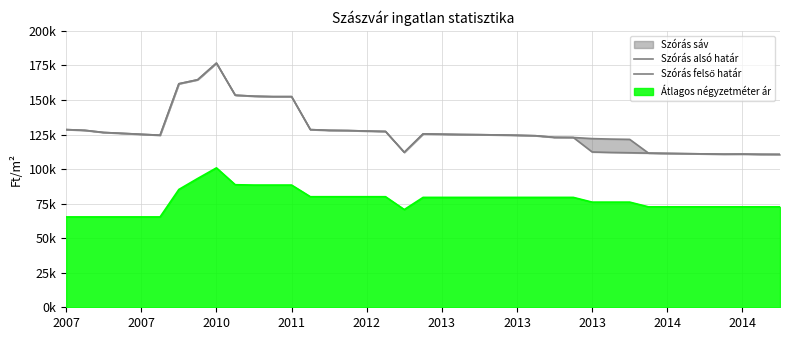

Does the chart display data point markers on the line(s)?

No